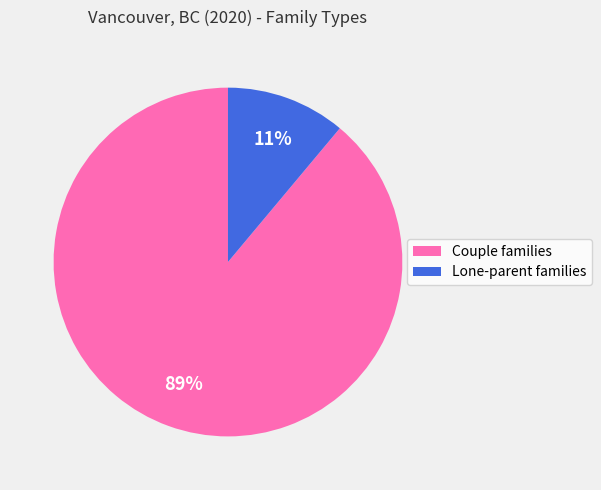

Which category has the smallest portion of the pie?

Lone-parent families